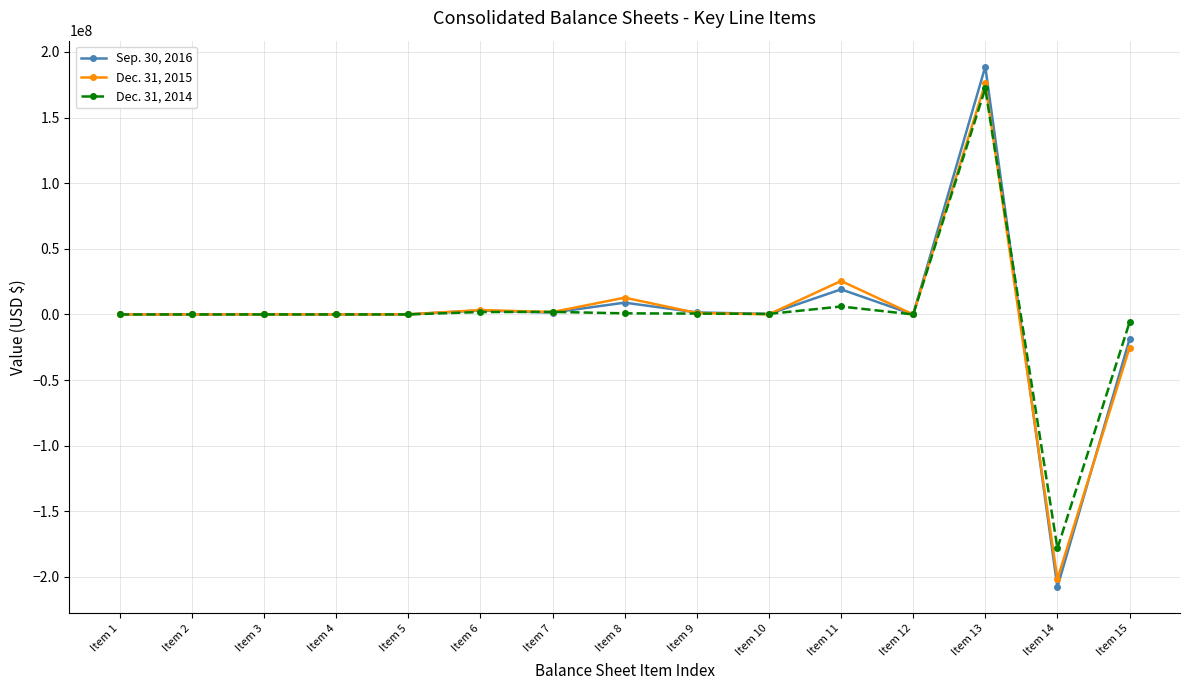

At which category is the sum across all series the highest?

Item 13